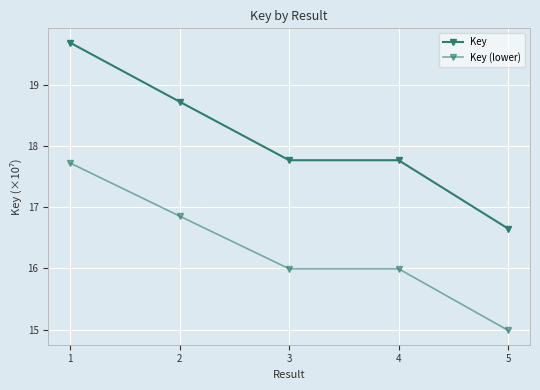

List the series in order of their peak value, highest first.

Key, Key (lower)